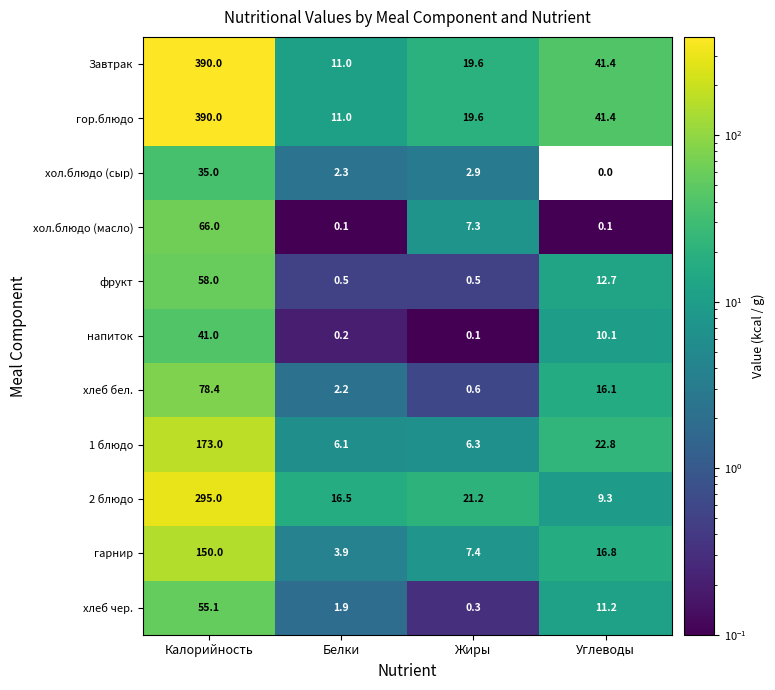

At which label is гарнир closest to 76?

Углеводы